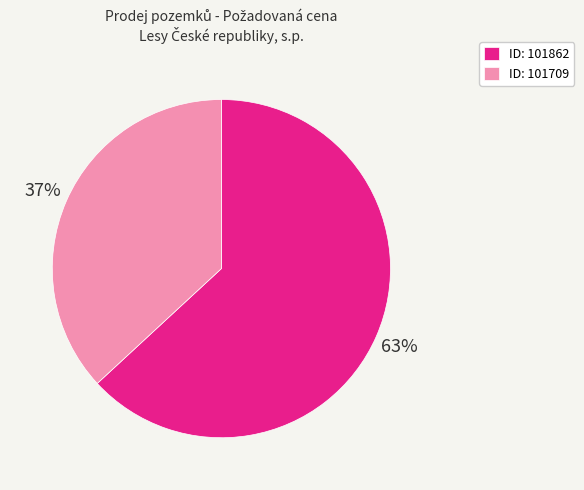

To the nearest percent, what is the average slice percentage?

50%